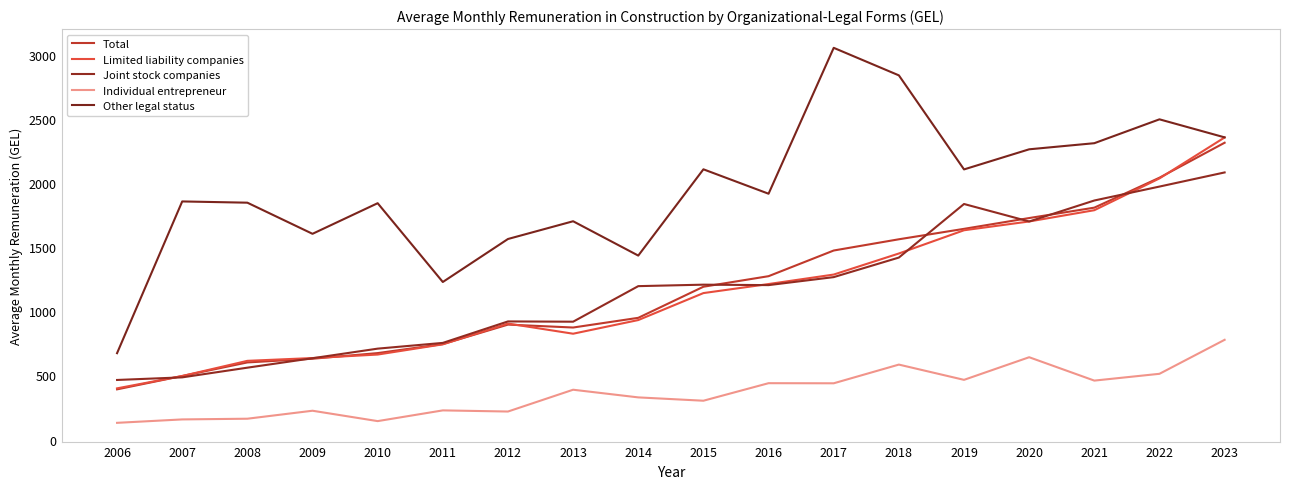

What is the sum of the Limited liability companies values at 2006 and 2013?

1223.2